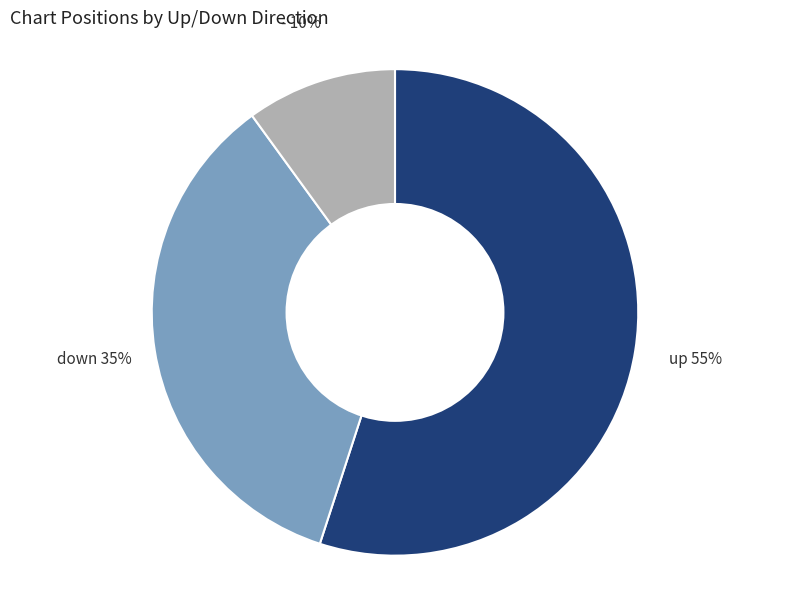

To the nearest percent, what is the average slice percentage?

33%